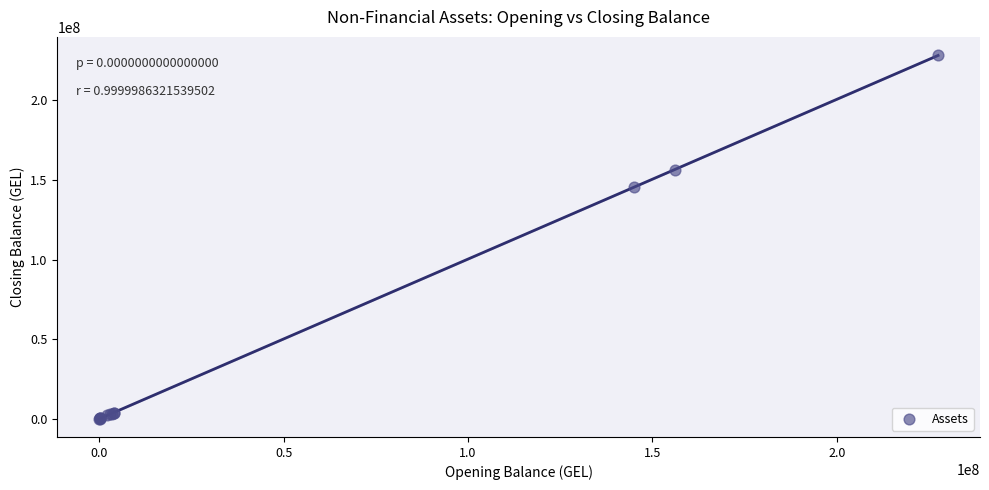

What Y value in the scatter plot is closest to 114222446?

145380779